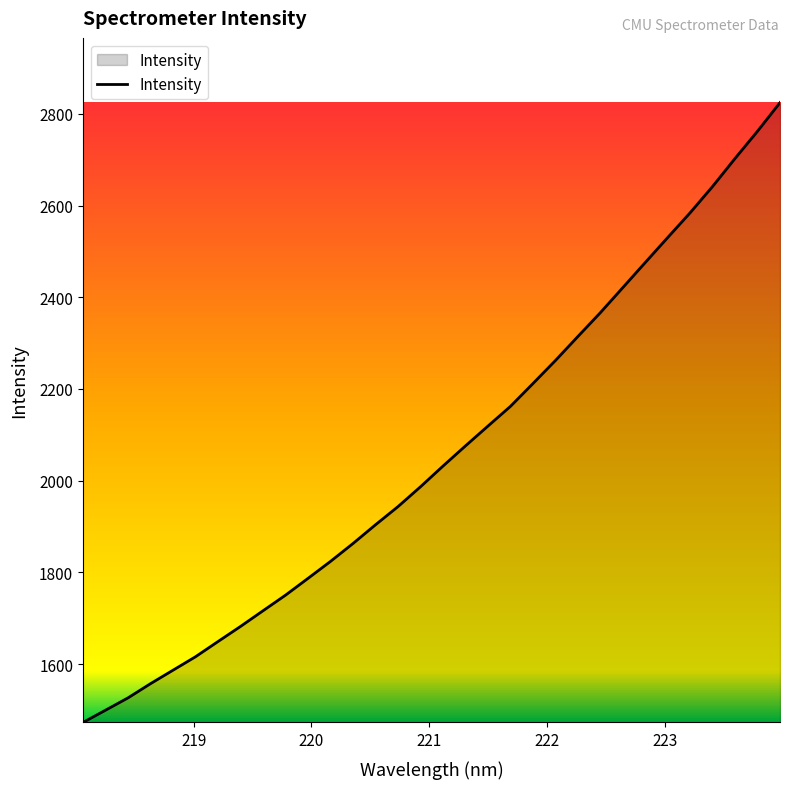

What is the smallest value displayed?

1472.7